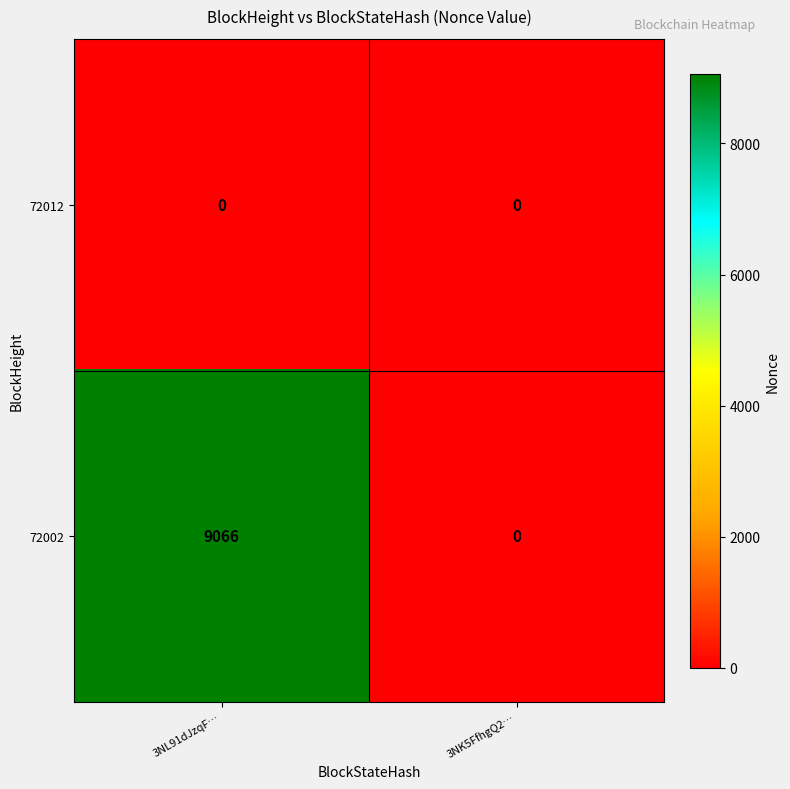

At which category is the sum across all series the highest?

3NL91dJzqF…